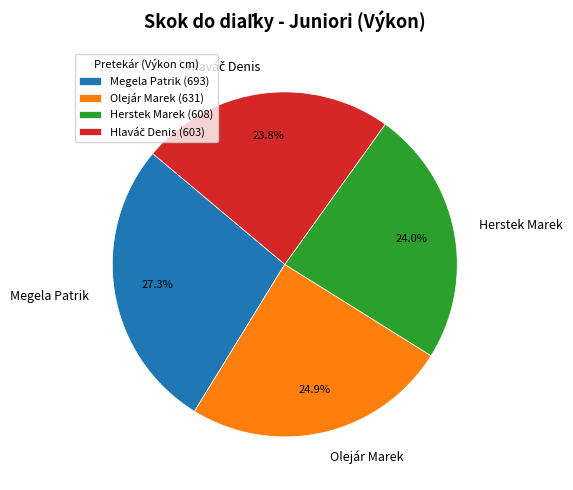

Does Herstek Marek account for over 50% of the chart?

No